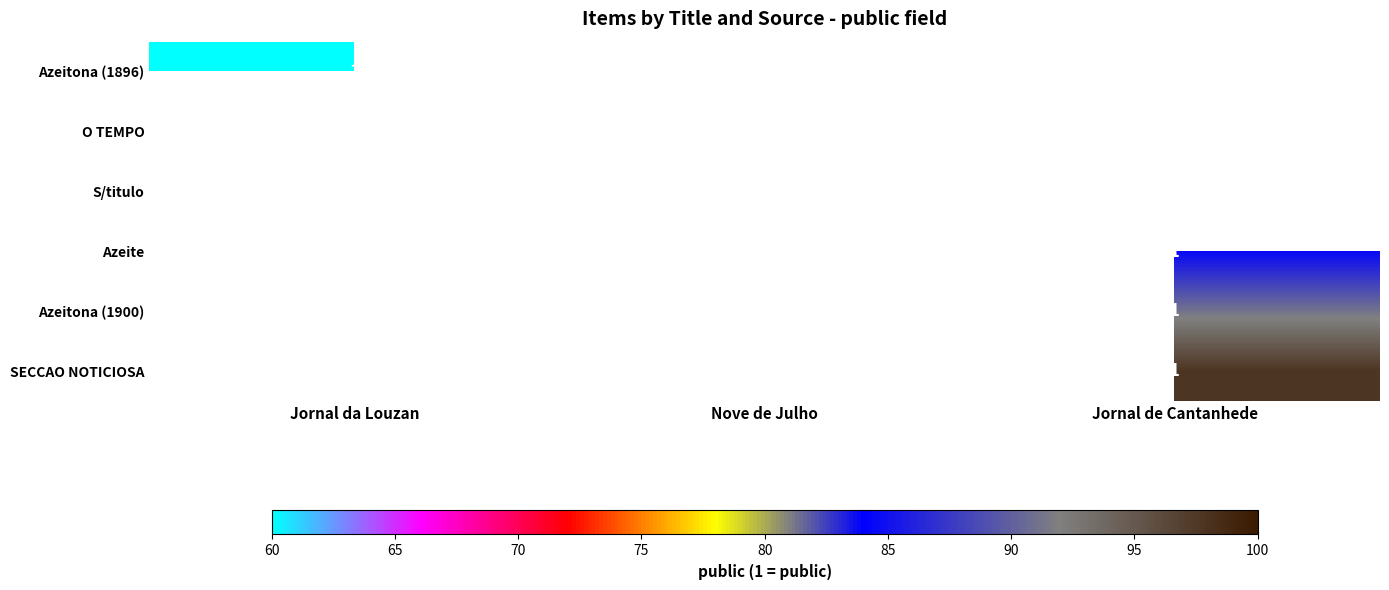

True or false: O TEMPO has a value of 1 at Nove de Julho.

True